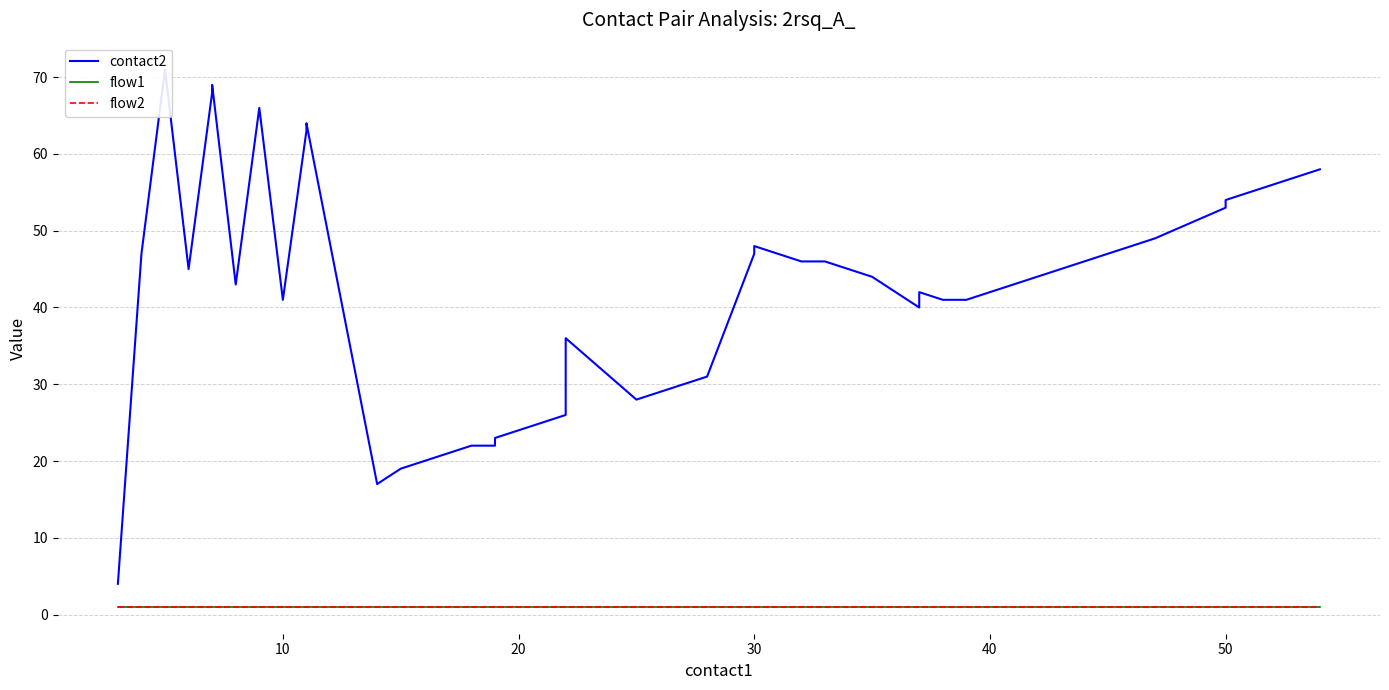

What is the difference between the maximum and minimum values in the contact2 series?

67